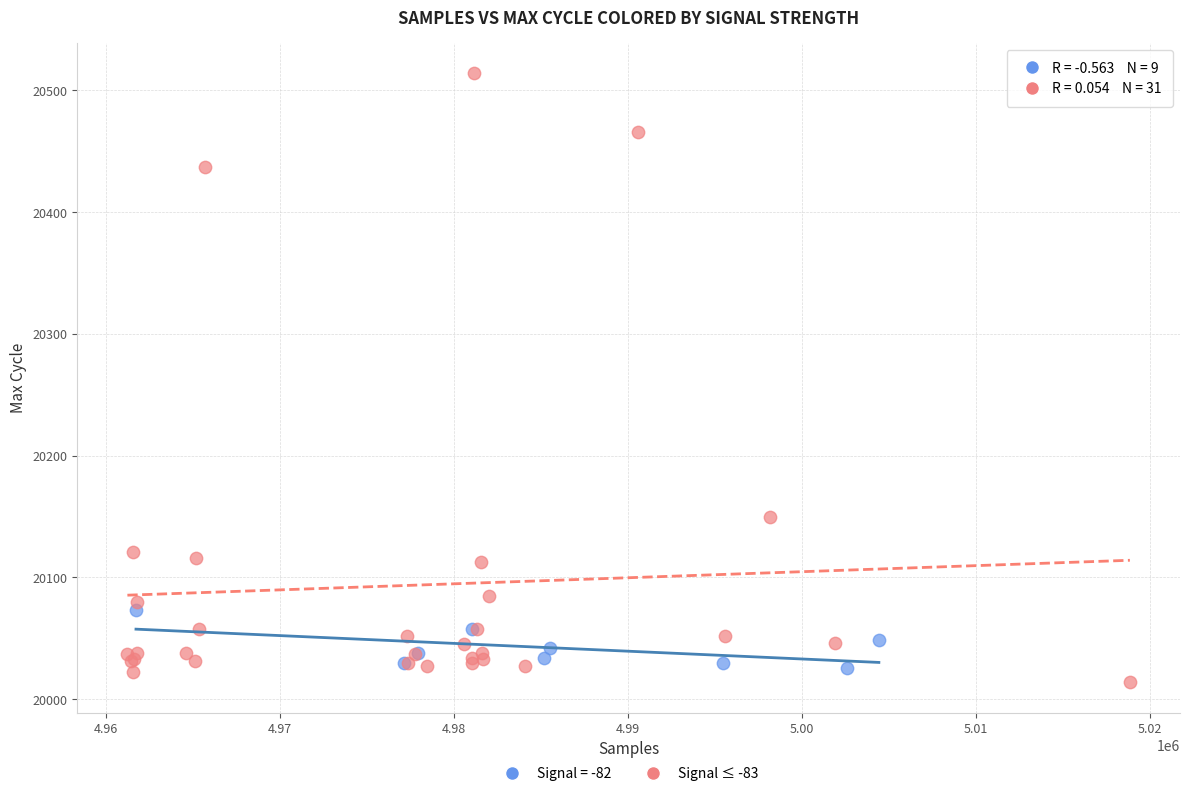

Which series contains the highest Y value?

Signal ≤ -83